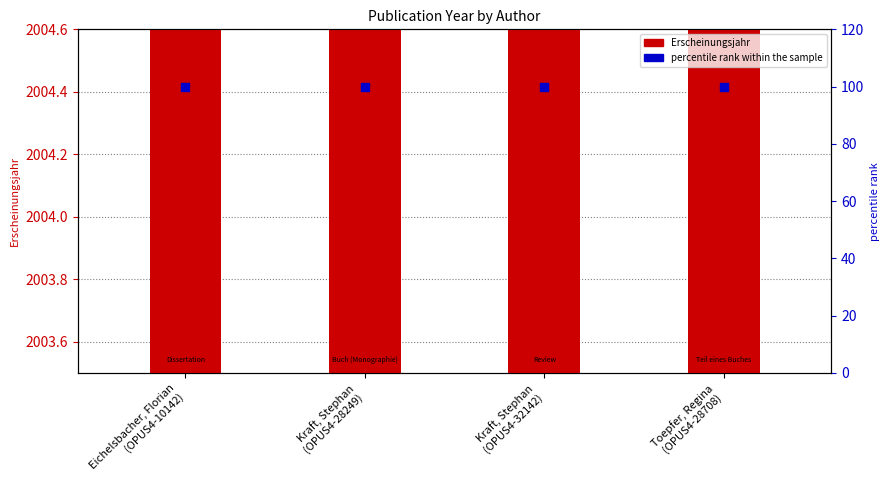

Which series has the largest total across all categories?

Erscheinungsjahr